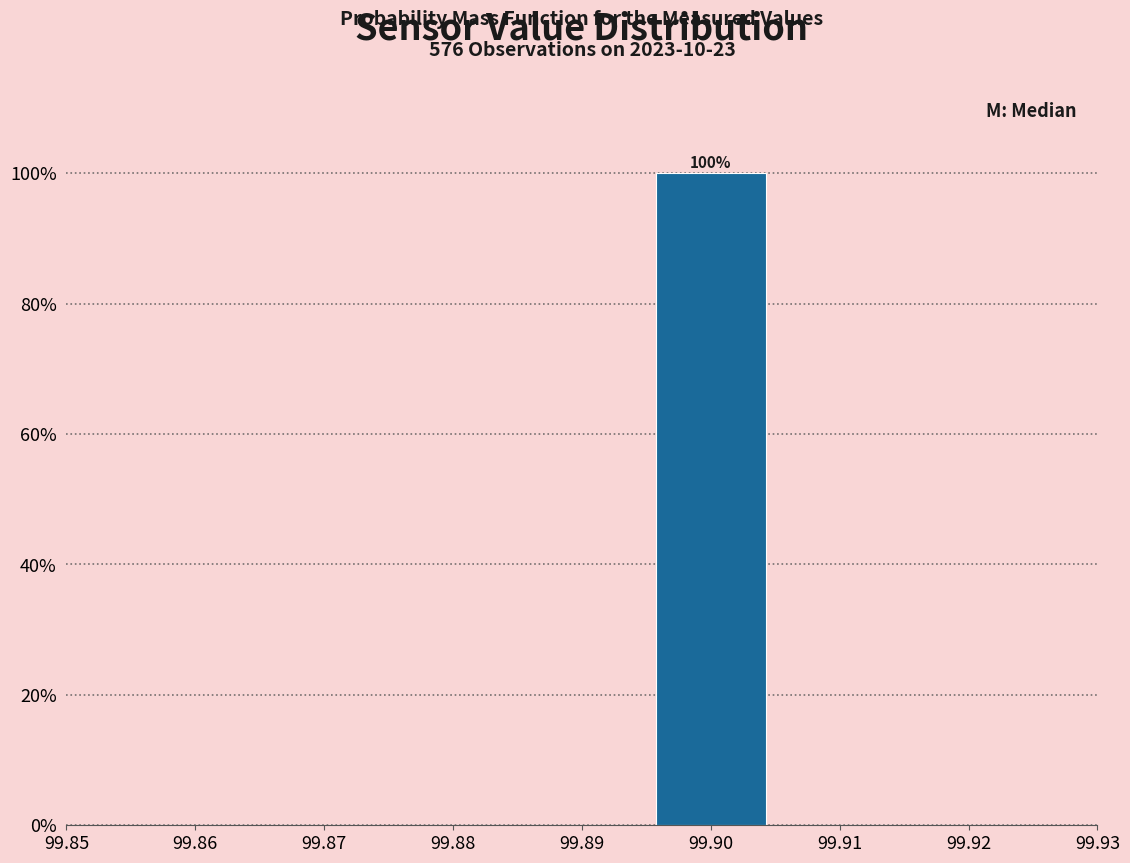

Which range on the x-axis has the tallest bar?

99.895 to 99.905